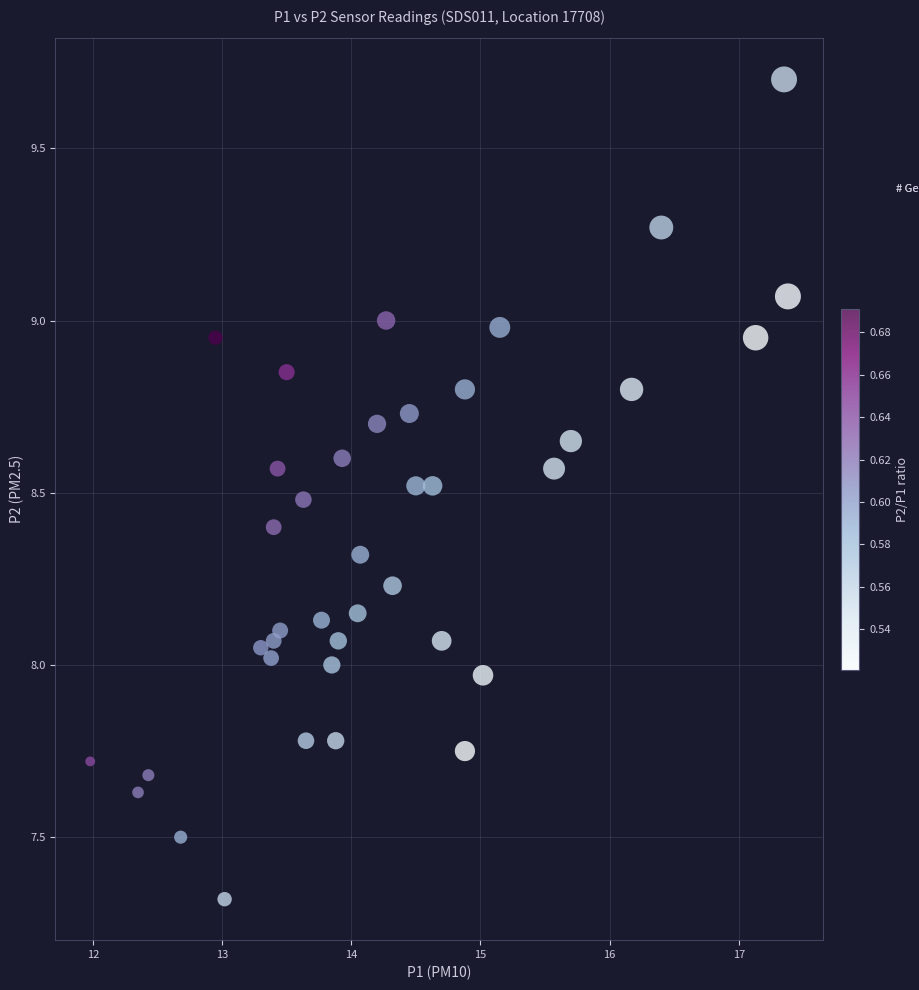

What is the range of X values (max minus min)?

5.4